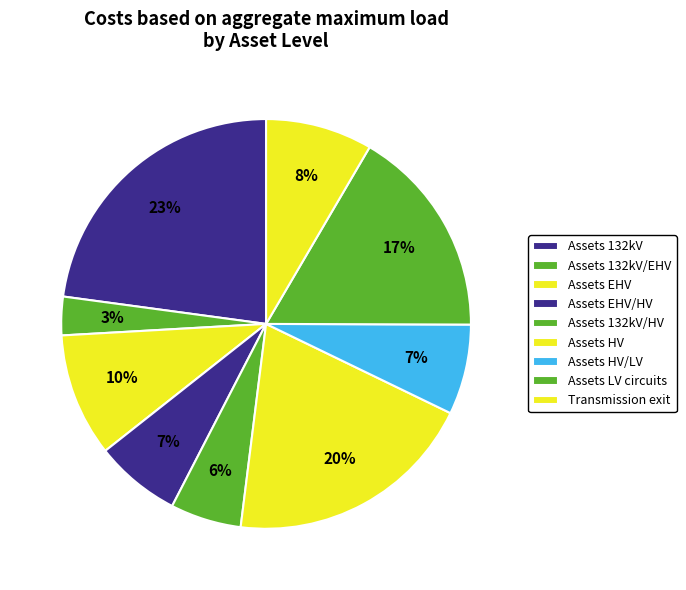

Count the number of slices in the pie.

9